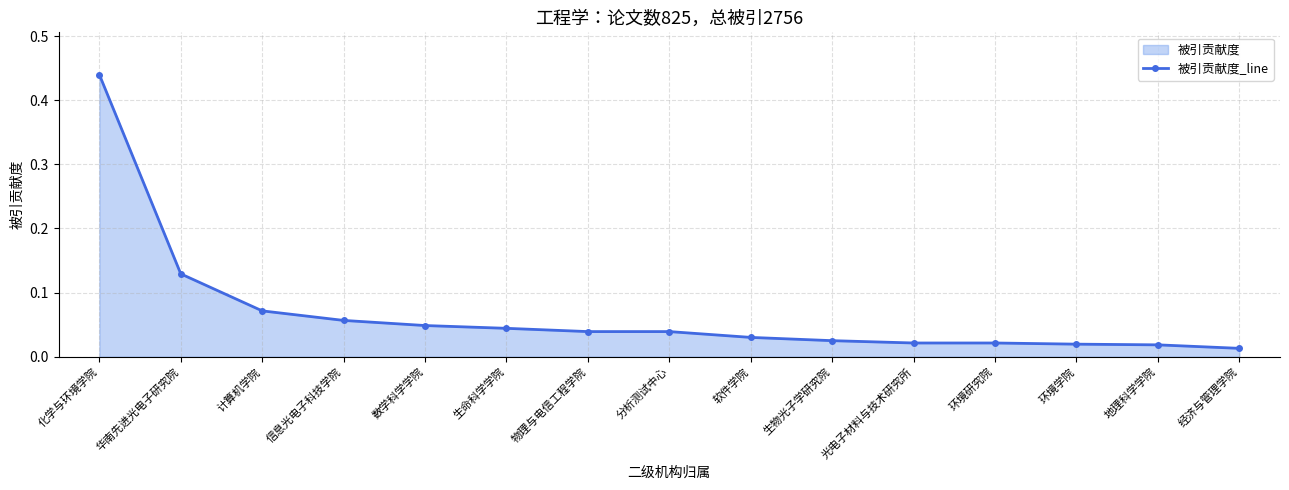

What is the label of the 11th point from the left?

光电子材料与技术研究所